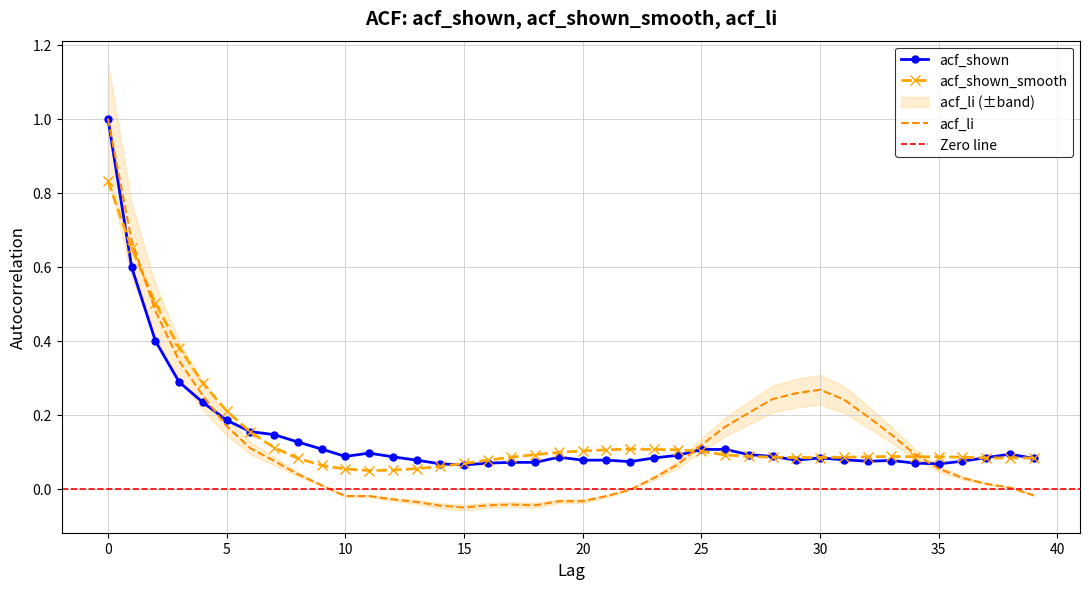

True or false: acf_li has a value of -0.0 at 14.

True